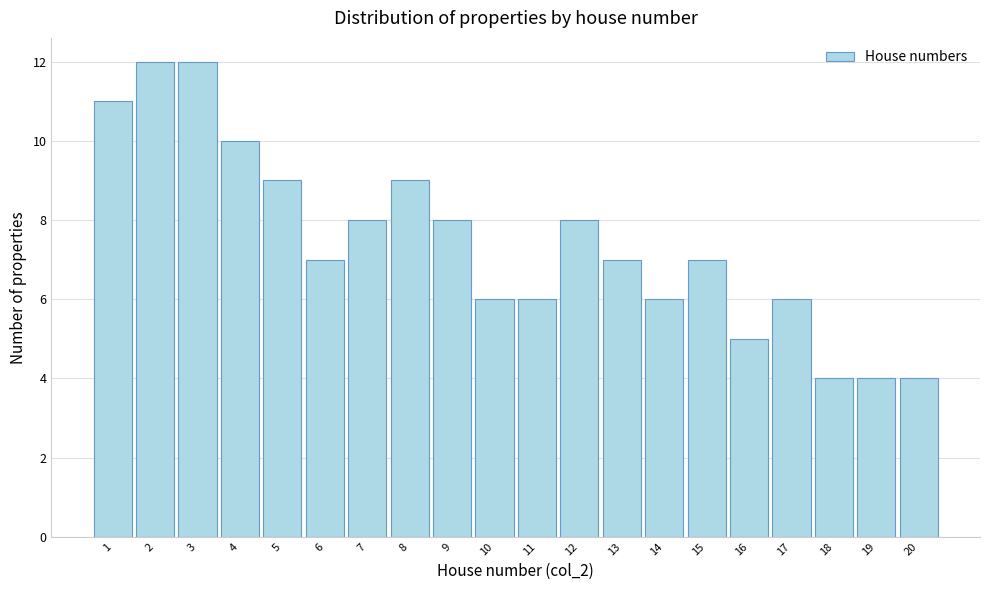

Reading left to right, list every bar in this chart as the range it spans on the x-axis followed by its height. The values are not printed on the chart, so give them approximately, as read against the axis.

0.5 to 1.5: 11
1.5 to 2.5: 12
2.5 to 3.5: 12
3.5 to 4.5: 10
4.5 to 5.5: 9
5.5 to 6.5: 7
6.5 to 7.5: 8
7.5 to 8.5: 9
8.5 to 9.5: 8
9.5 to 10.5: 6
10.5 to 11.5: 6
11.5 to 12.5: 8
12.5 to 13.5: 7
13.5 to 14.5: 6
14.5 to 15.5: 7
15.5 to 16.5: 5
16.5 to 17.5: 6
17.5 to 18.5: 4
18.5 to 19.5: 4
19.5 to 20.5: 4